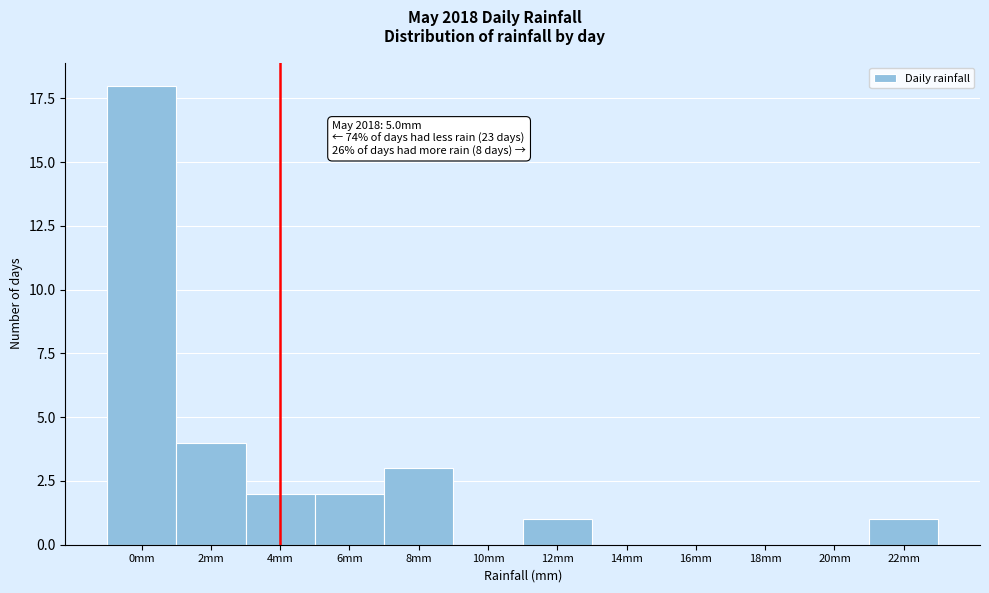

Reading left to right, transcribe all the data shown in this chart.

0mm=18	2mm=4	4mm=2	6mm=2	8mm=3	10mm=0	12mm=1	14mm=0	16mm=0	18mm=0	20mm=0	22mm=1